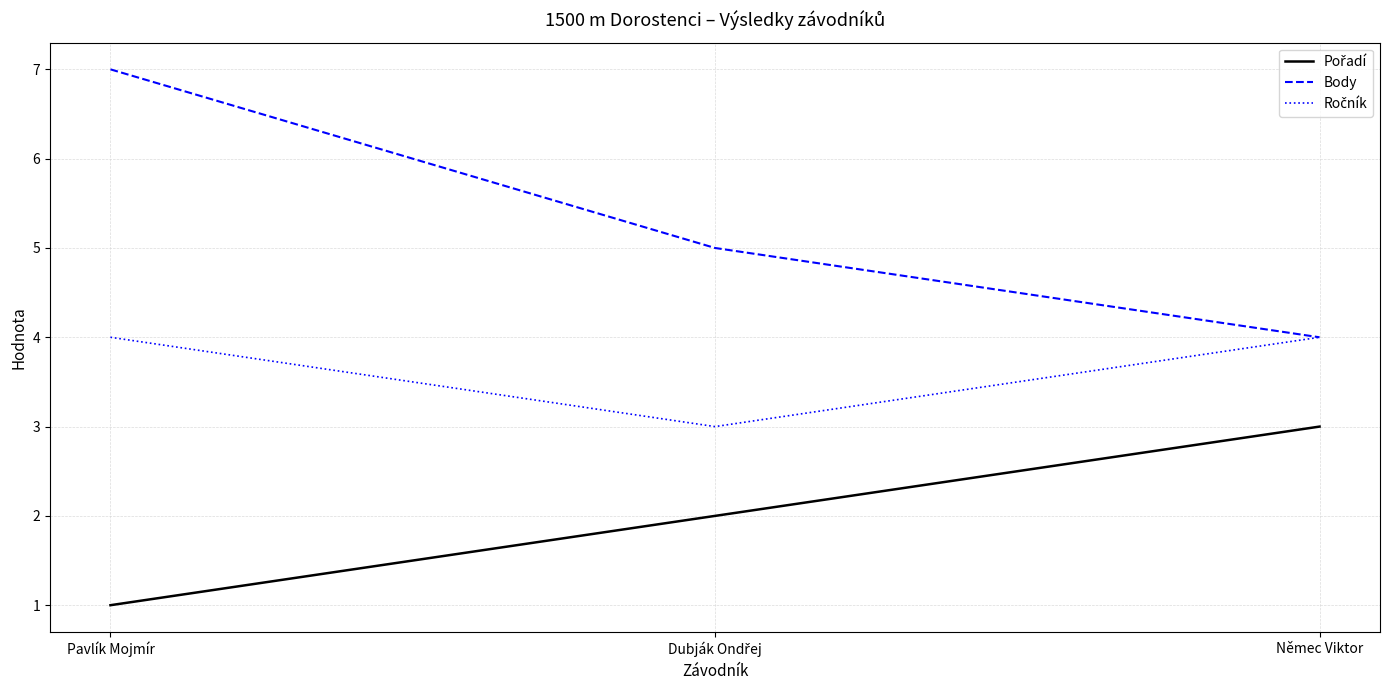

Which series has the largest range (max minus min)?

Body